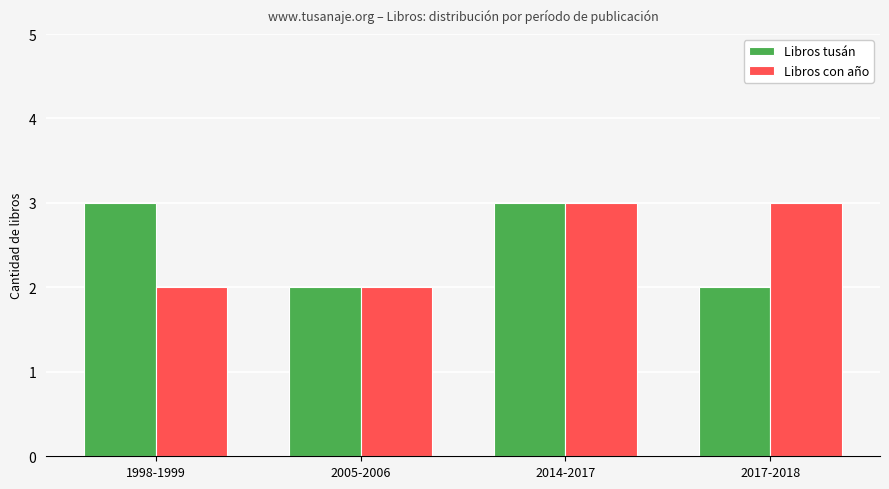

Which series changed the most between 1998-1999 and 2014-2017?

Libros con año